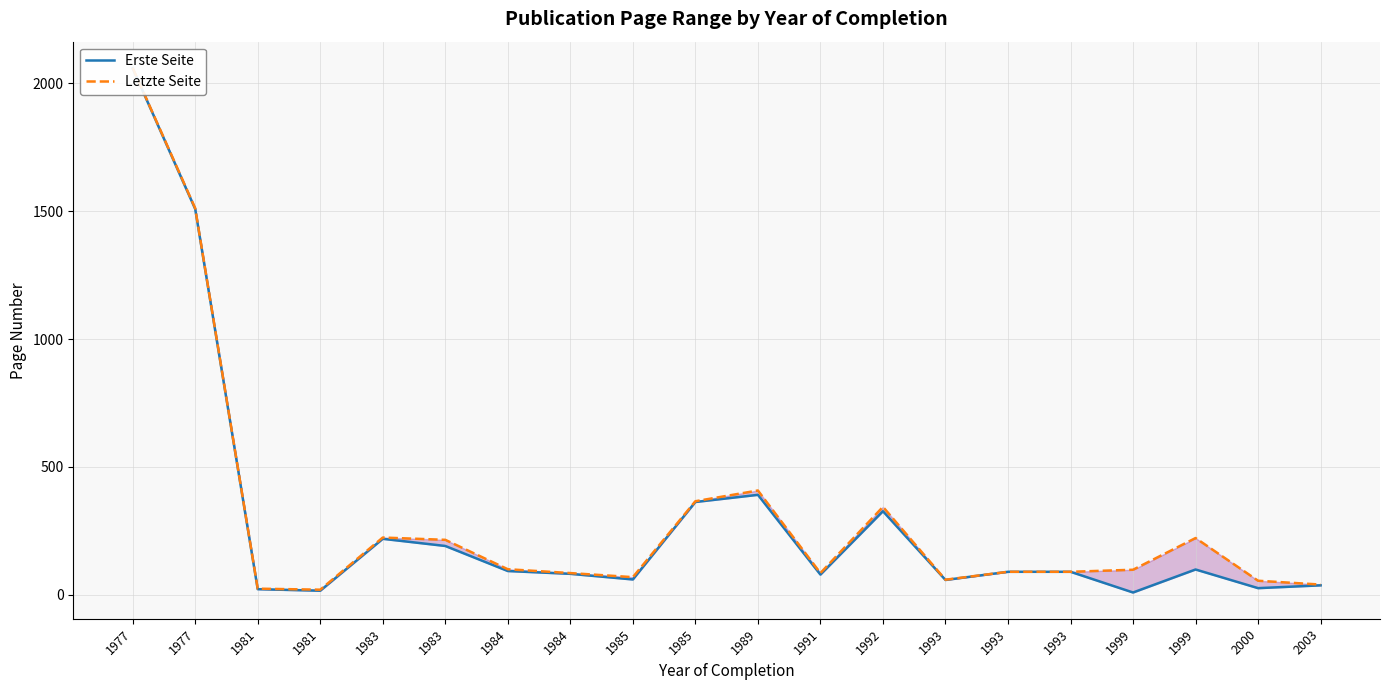

At which category is the sum across all series the highest?

1977